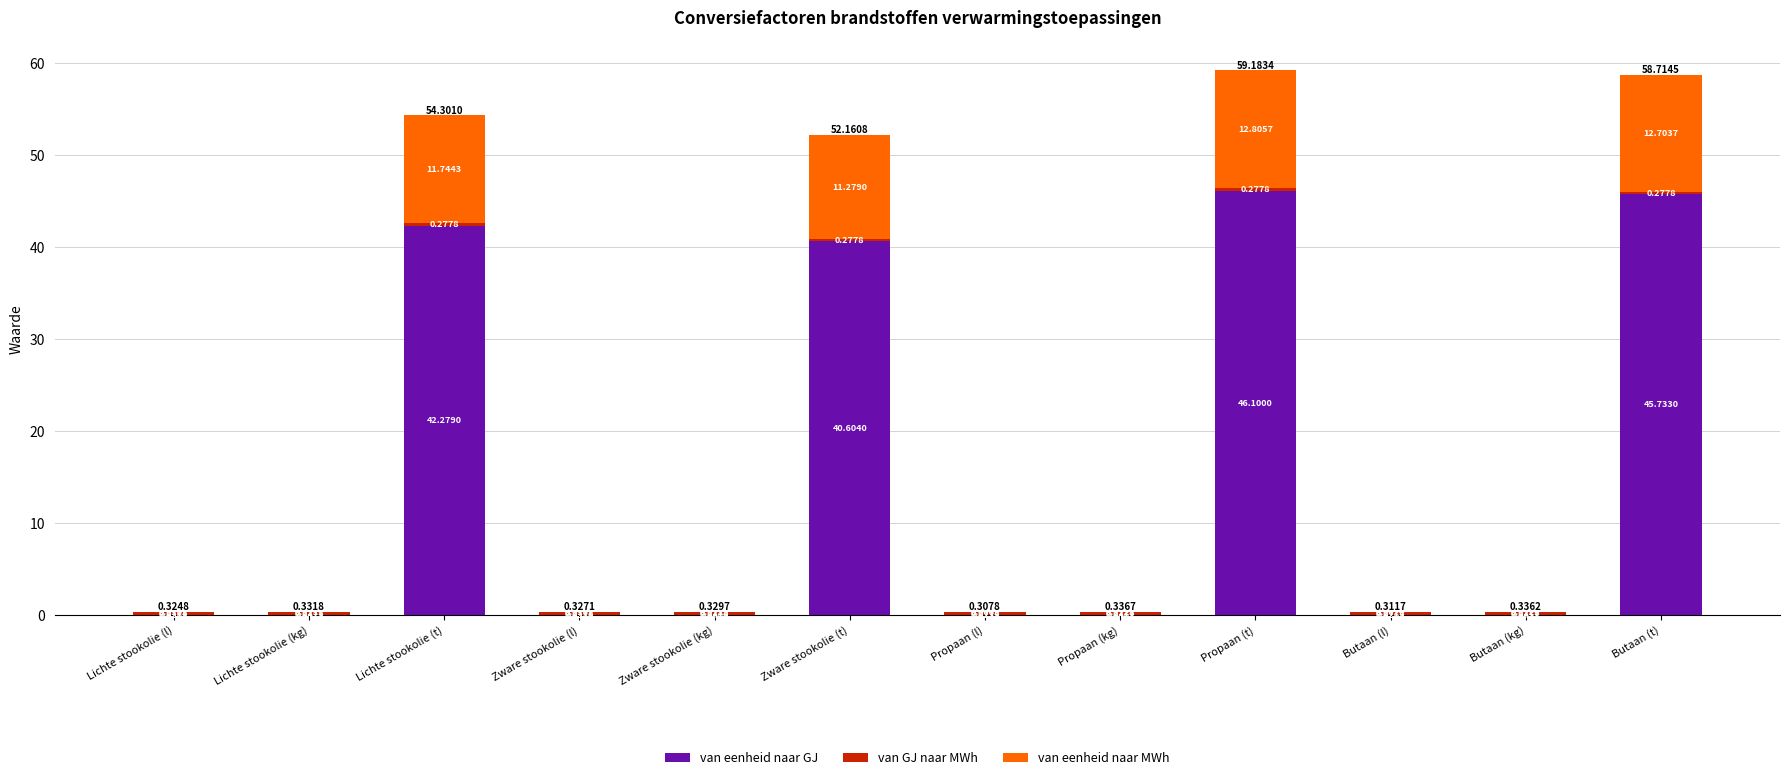

At which category is the sum across all series the highest?

Propaan (t)